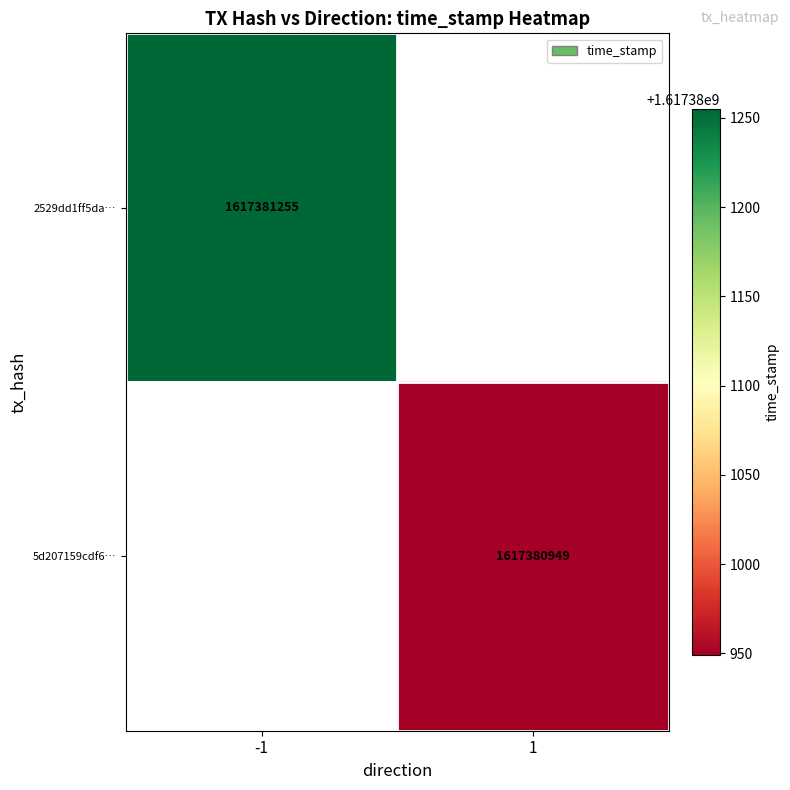

Between 0 and 1, which is larger?

1